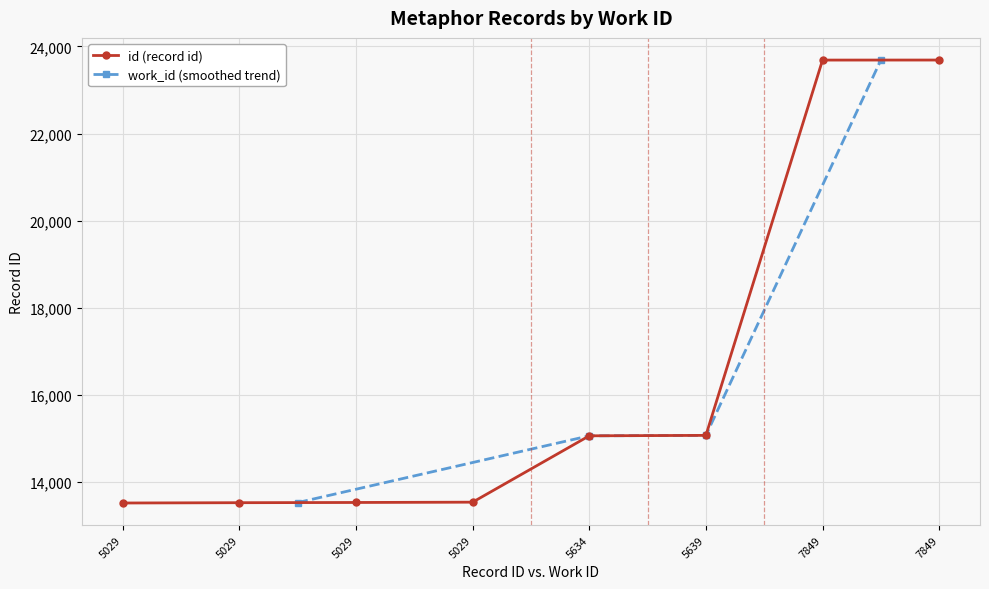

What is the difference between the second highest and second lowest values?

10158